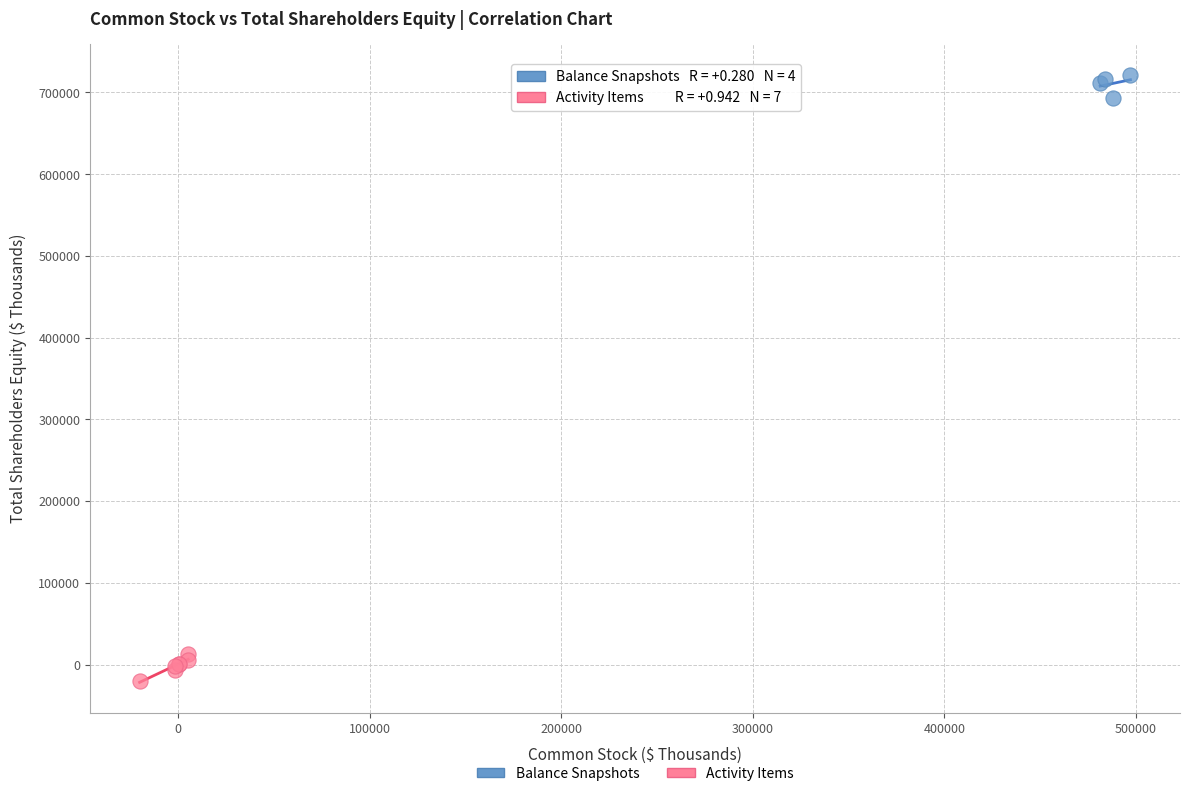

Which series contains the lowest Y value?

Activity Items